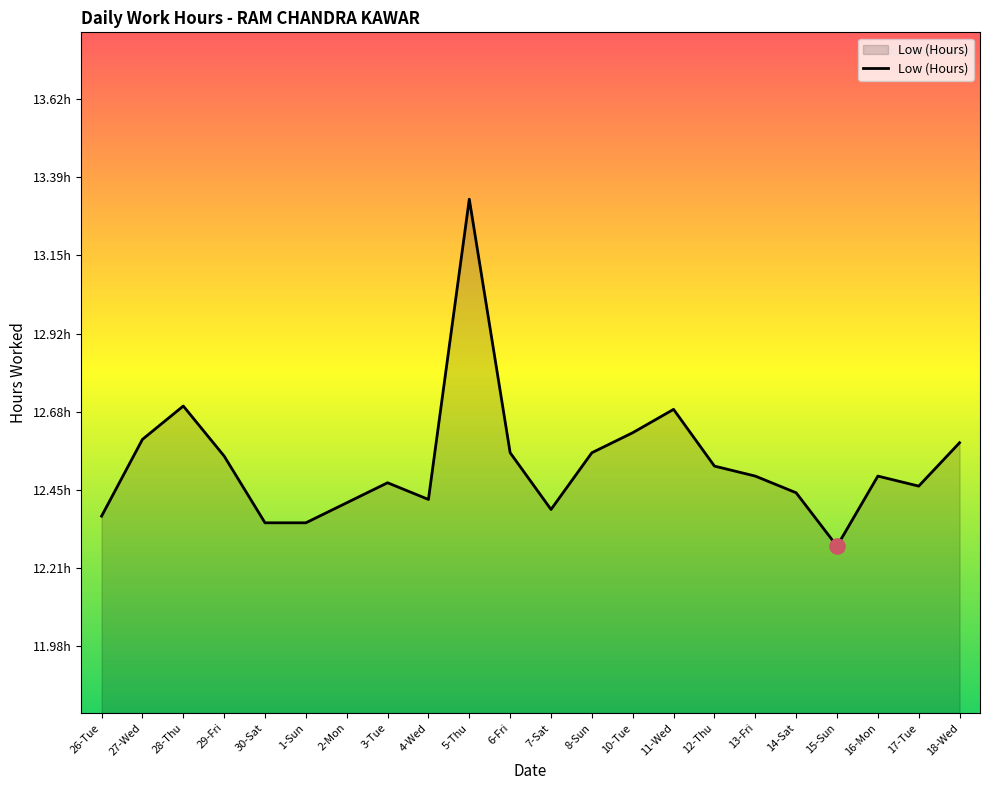

What is the change in value from 7-Sat to 10-Tue?

+0.2